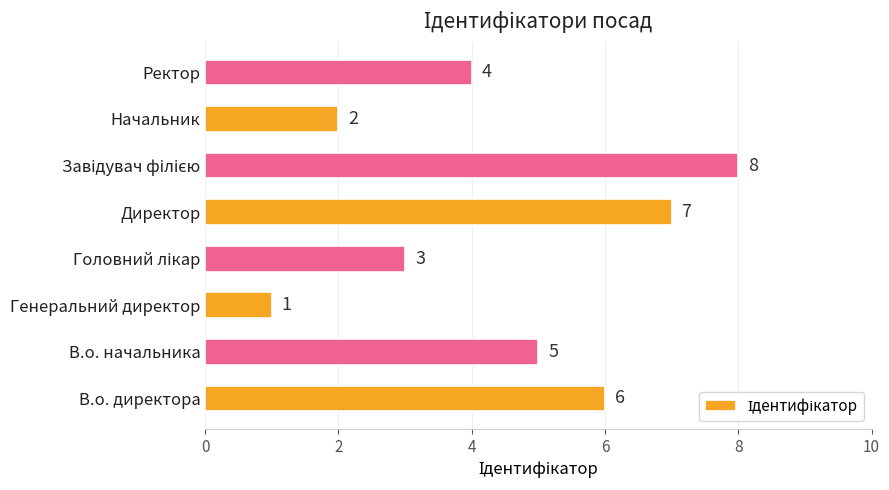

What is the difference between the maximum and minimum values?

7